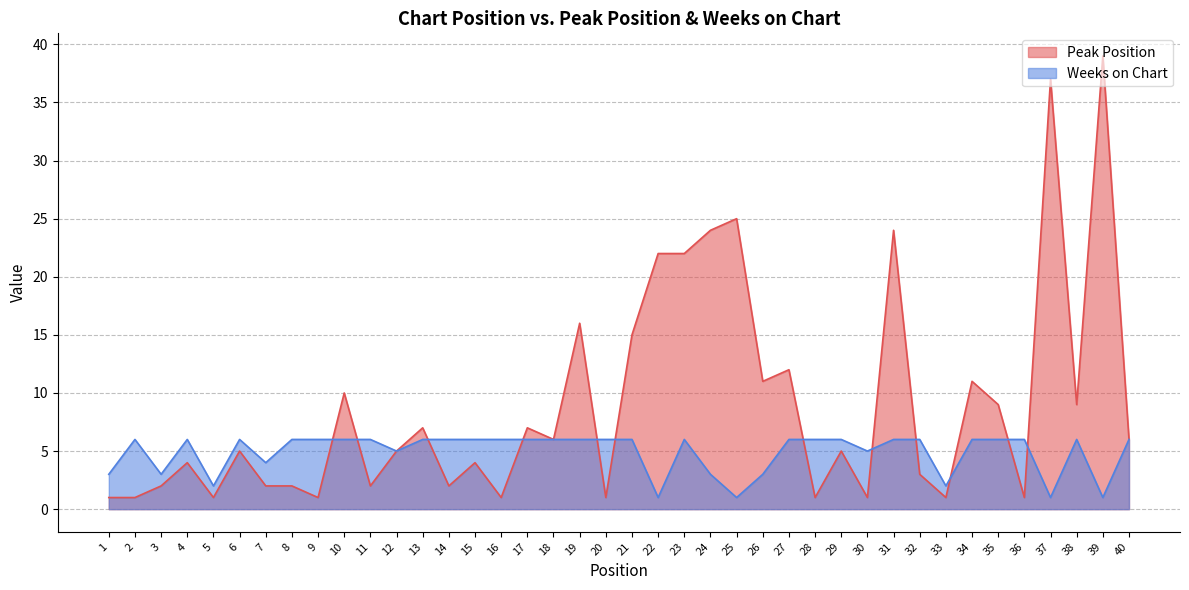

True or false: Peak Position has a value of 37 at 37.

True